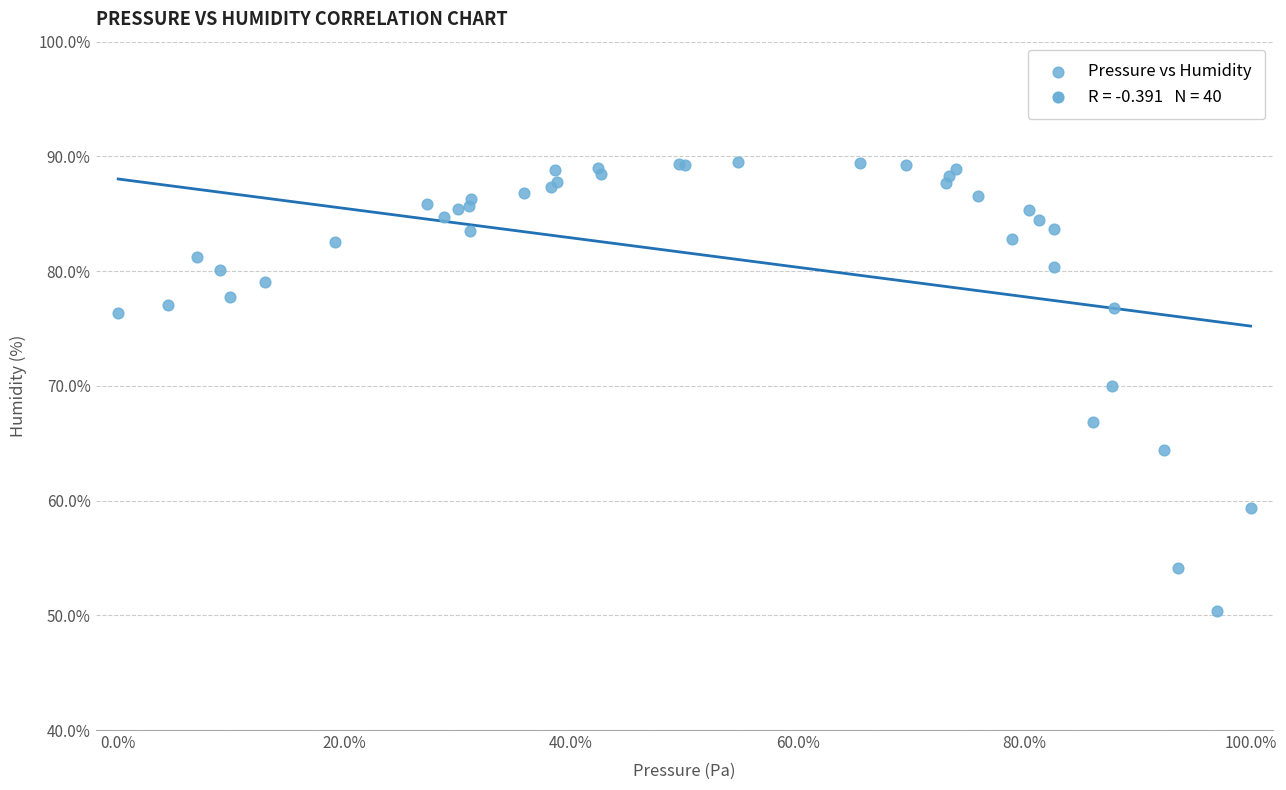

What Y value in the scatter plot is closest to 69?

70.0